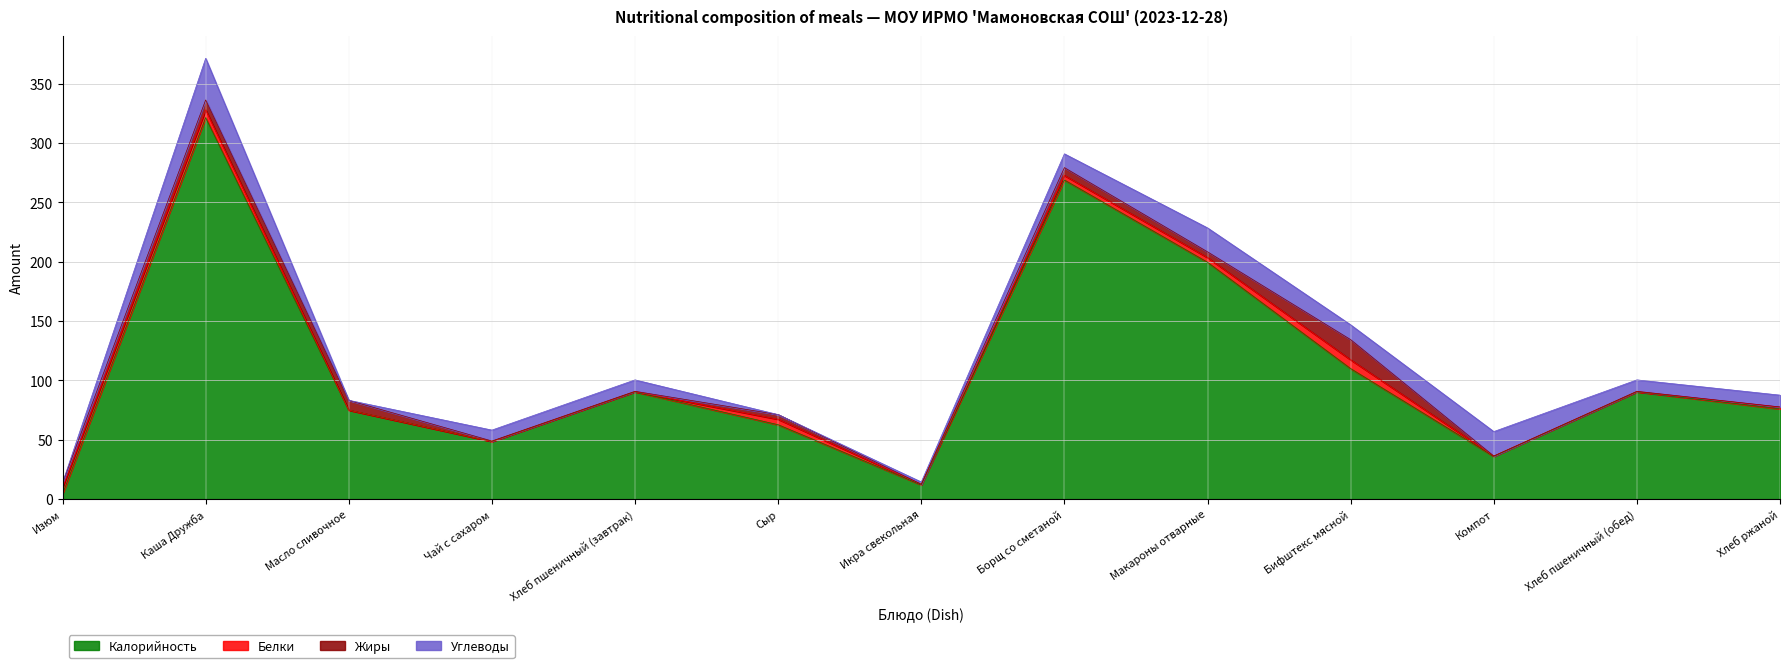

What are all the series names shown in the legend?

Калорийность, Белки, Жиры, Углеводы